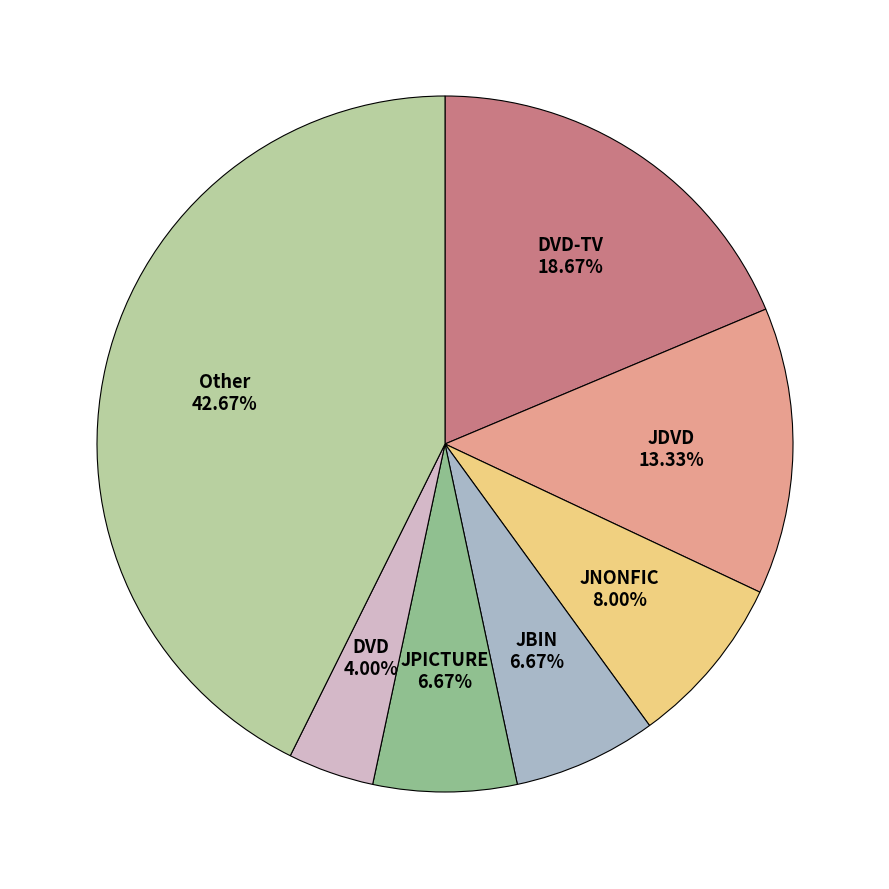

Does any single category account for the majority?

No